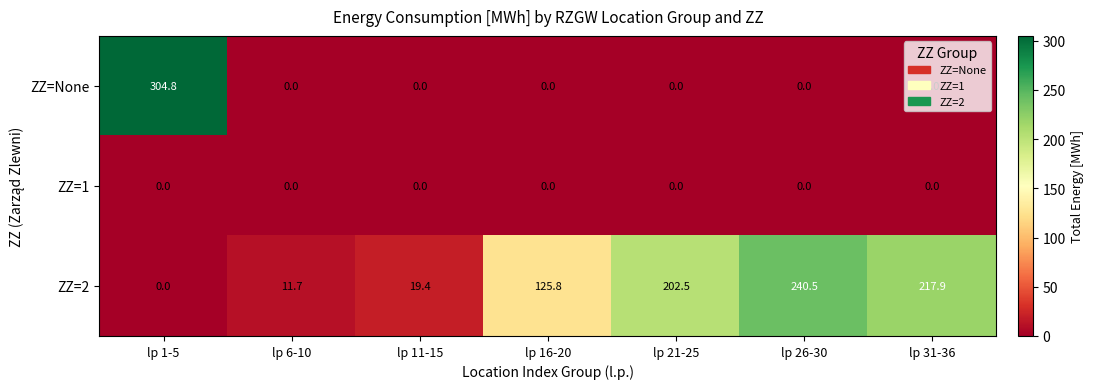

What is the difference between the maximum and minimum values in the ZZ=None series?

304.8